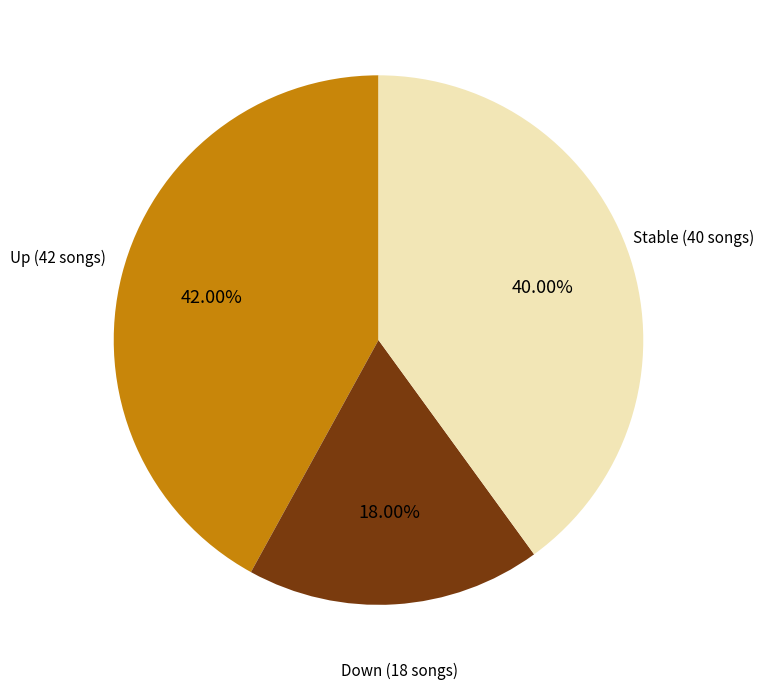

Does any single category account for the majority?

No